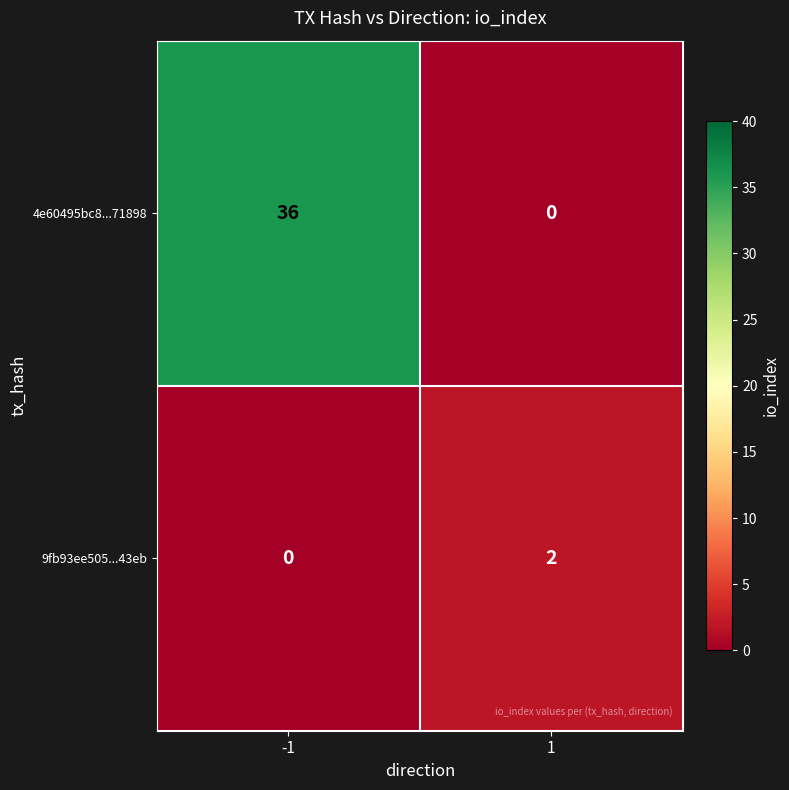

What is the sum of the 4e60495bc8...71898 values at -1 and 1?

36